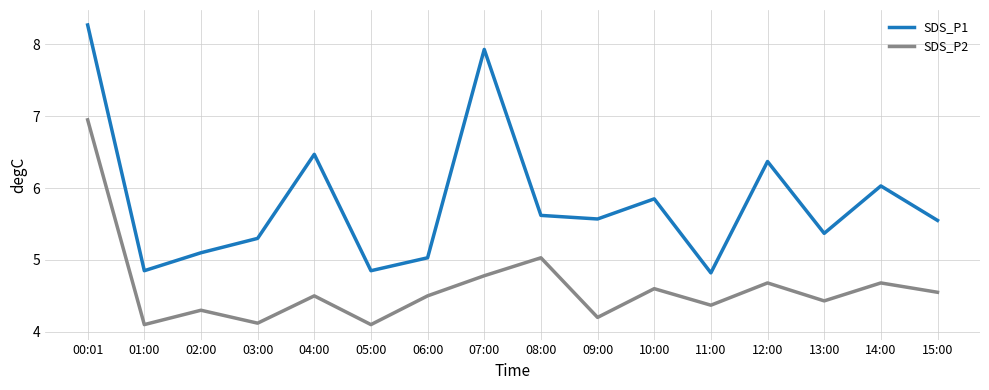

Does the chart display data point markers on the line(s)?

No